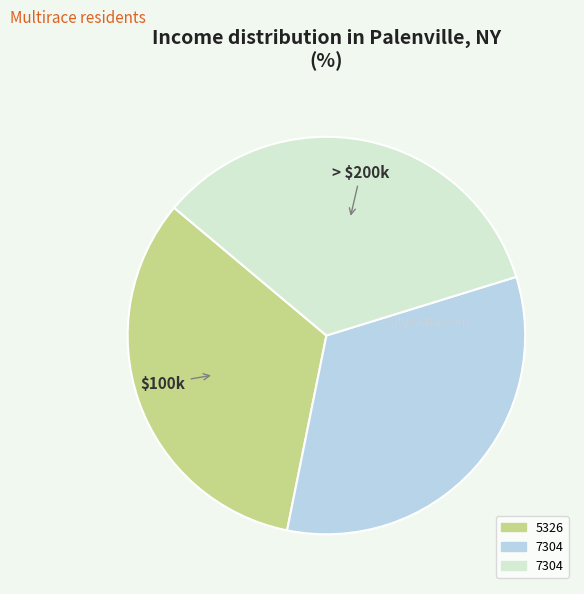

How many slices are in this pie chart?

3